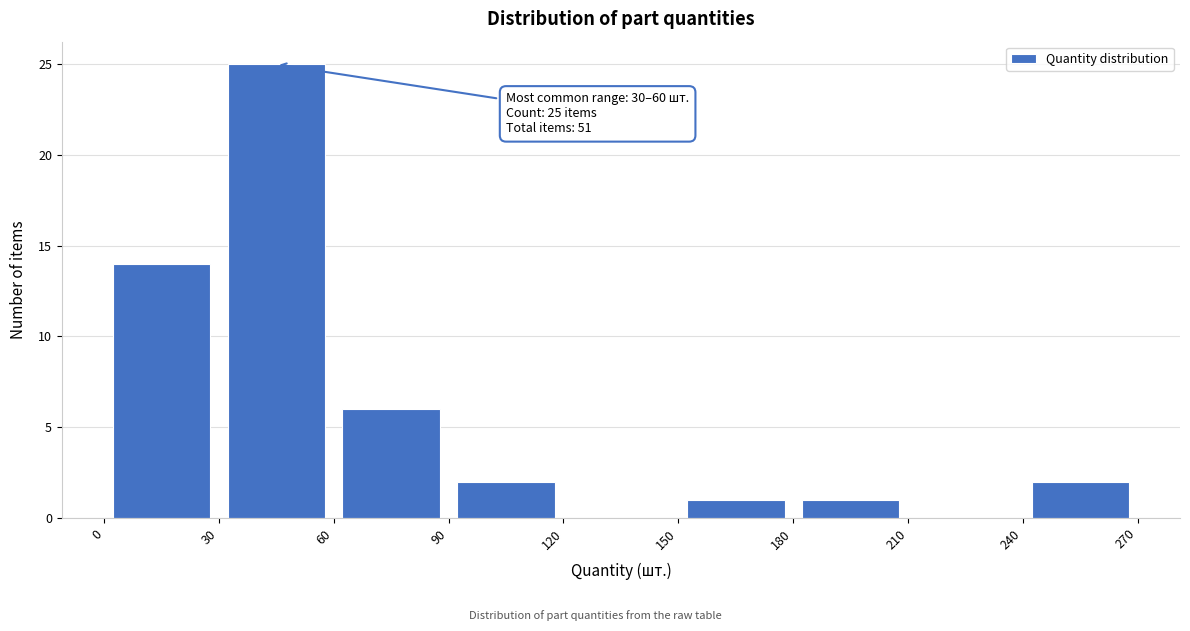

Over which range of the x-axis is the bar tallest?

30 to 60